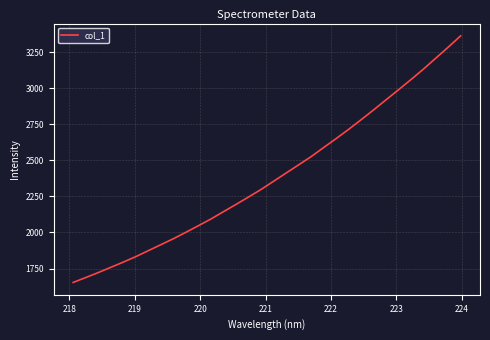

What is the difference between the maximum and minimum values?

1709.6